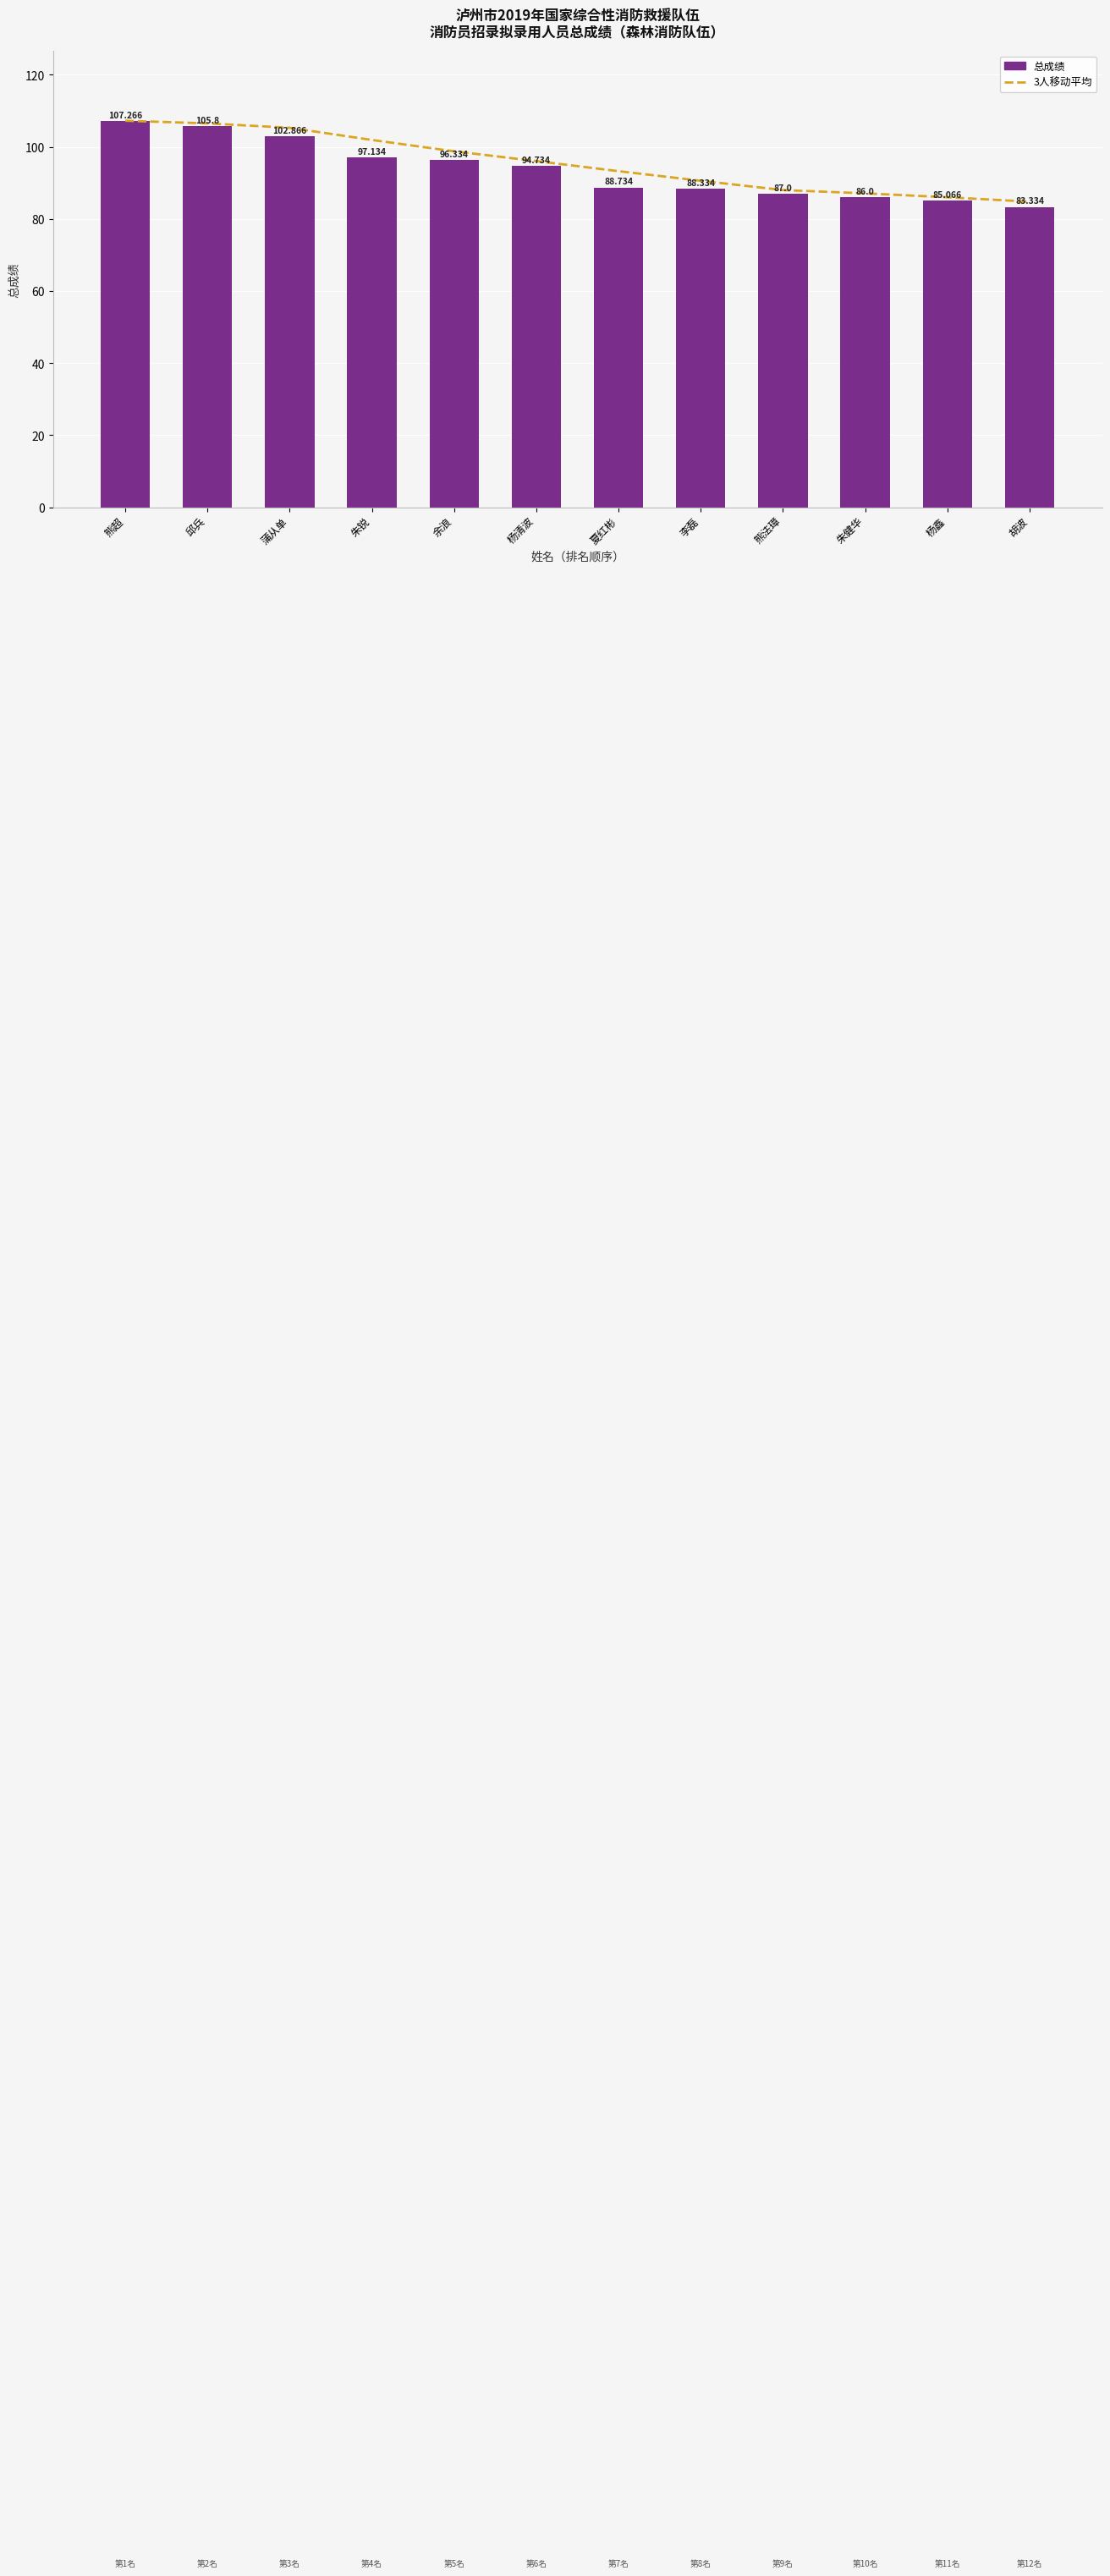

What is the difference between the 3人移动平均 values at 熊超 and 杨清波?

11.2